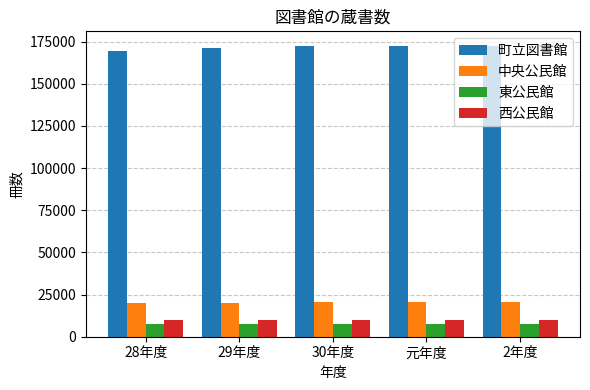

How many categories are shown in the chart?

5